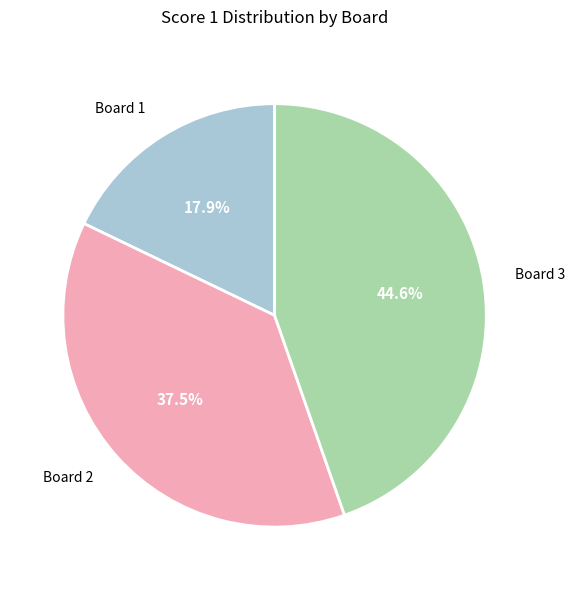

How many segments does this pie chart have?

3